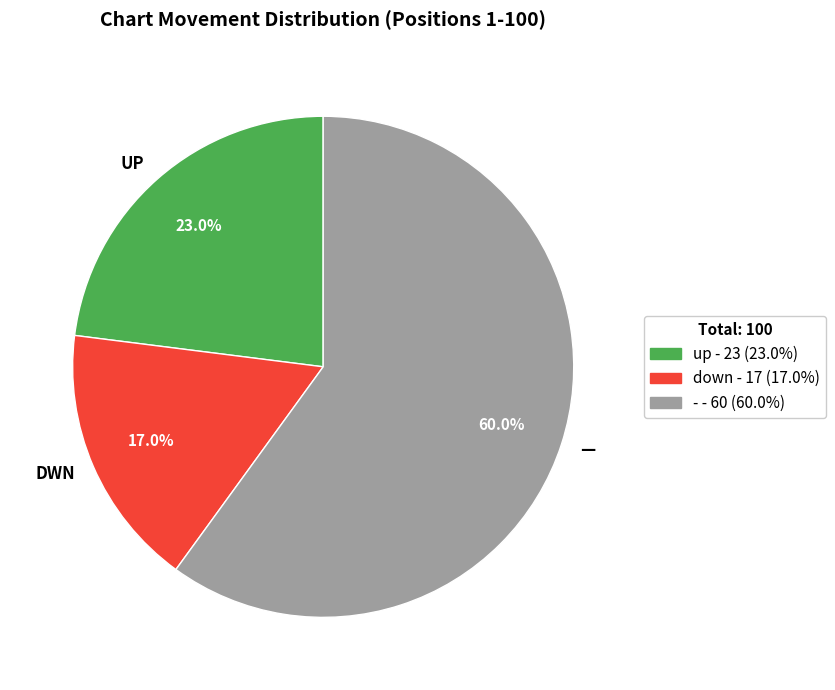

What is the ratio of the value at DWN to the value at —?

0.3